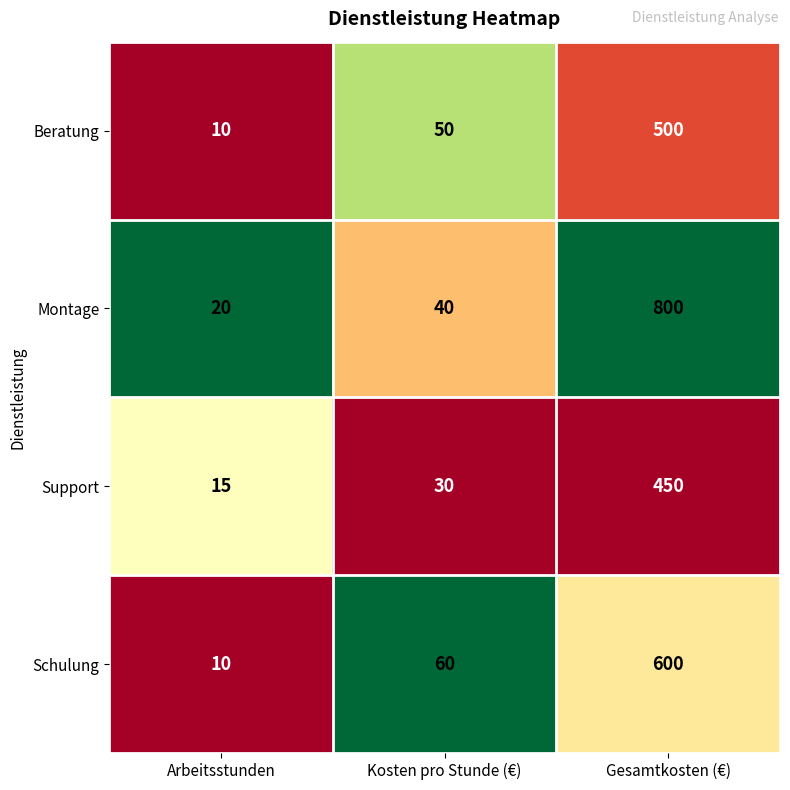

What is the lowest value of the Schulung series?

10